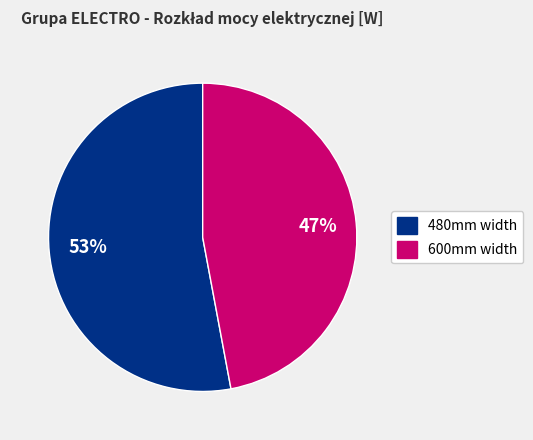

Is there a majority slice in this chart?

Yes